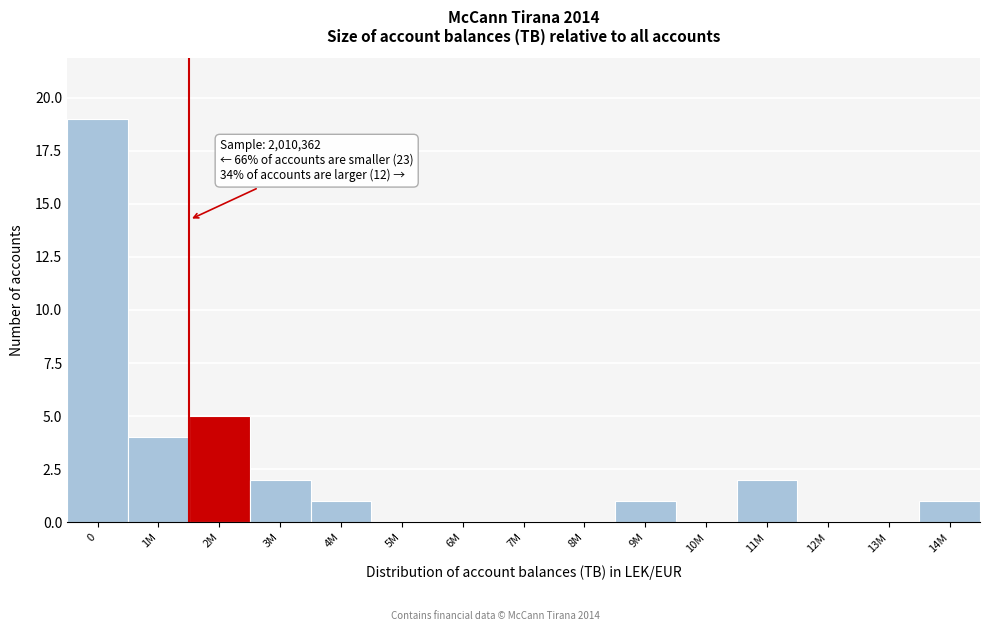

Reading left to right, extract all data points from this chart.

0=19	1M=4	2M=5	3M=2	4M=1	5M=0	6M=0	7M=0	8M=0	9M=1	10M=0	11M=2	12M=0	13M=0	14M=1